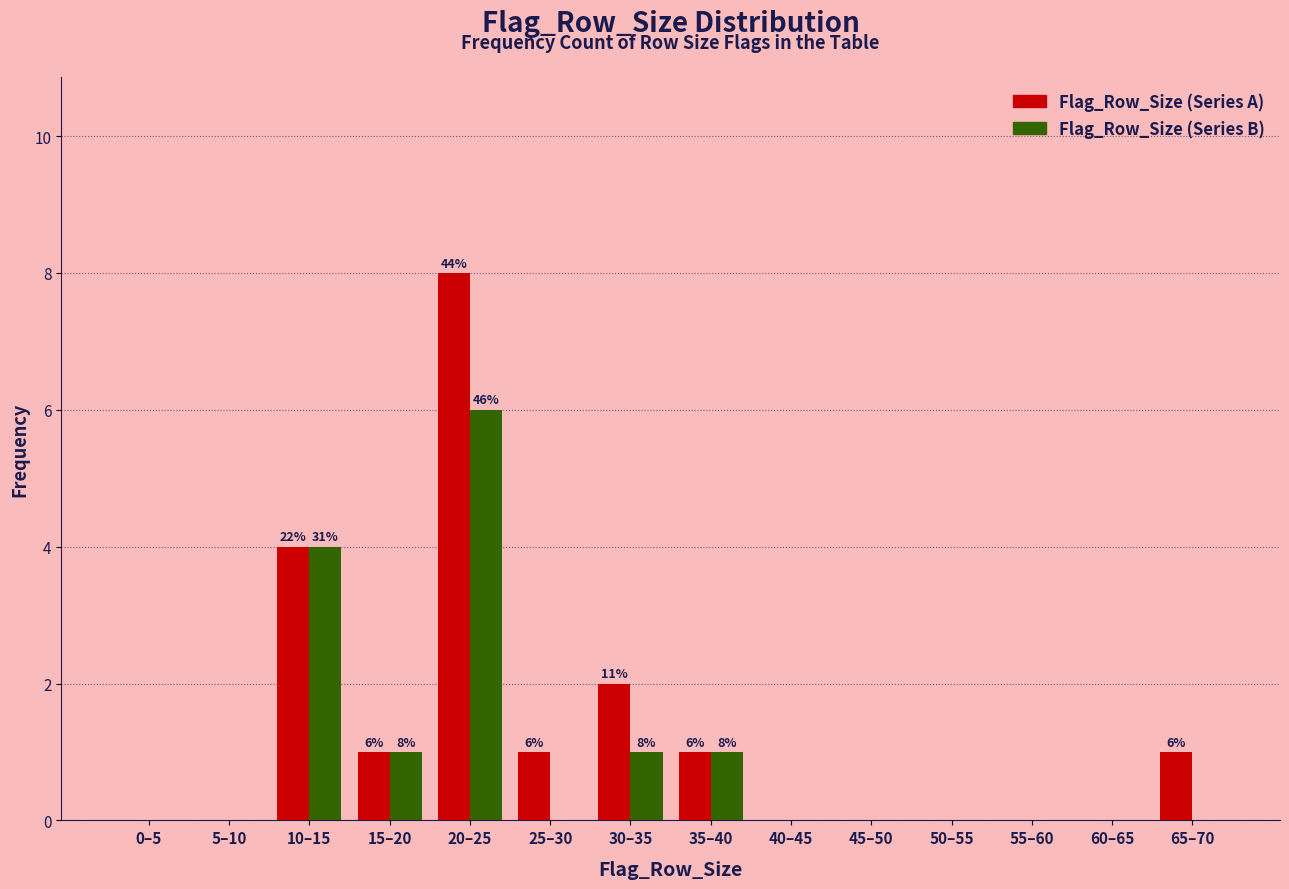

Reading left to right, transcribe all the data shown in this chart.

Flag_Row_Size (Series A): 0–5=0	5–10=0	10–15=4	15–20=1	20–25=8	25–30=1	30–35=2	35–40=1	40–45=0	45–50=0	50–55=0	55–60=0	60–65=0	65–70=1
Flag_Row_Size (Series B): 0–5=0	5–10=0	10–15=4	15–20=1	20–25=6	25–30=0	30–35=1	35–40=1	40–45=0	45–50=0	50–55=0	55–60=0	60–65=0	65–70=0